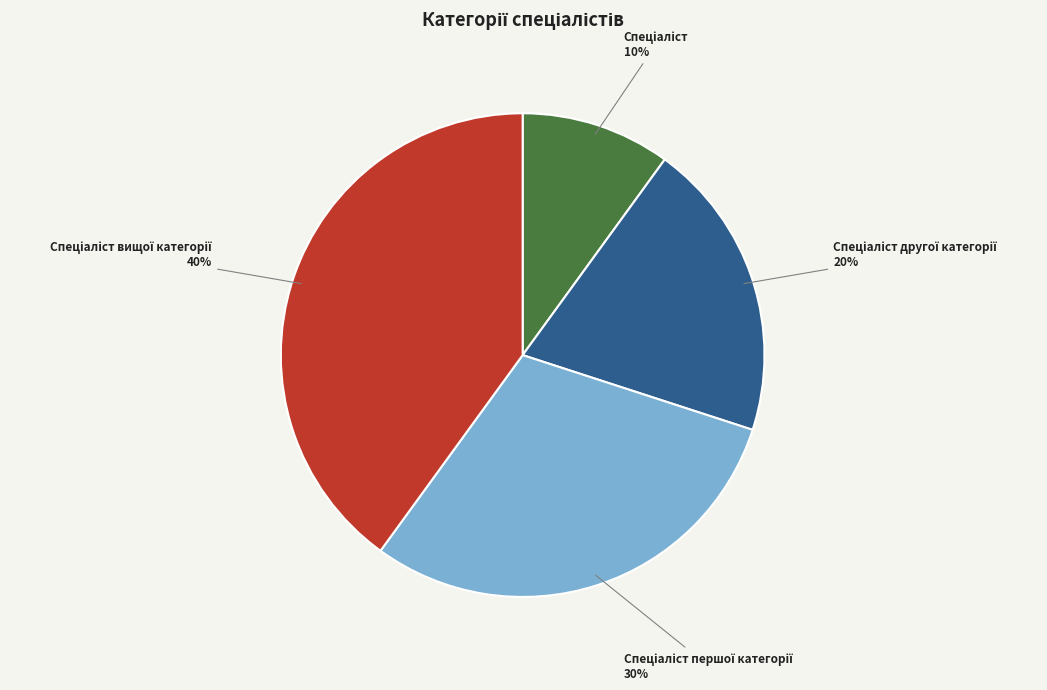

To the nearest percent, what is the average slice percentage?

25%